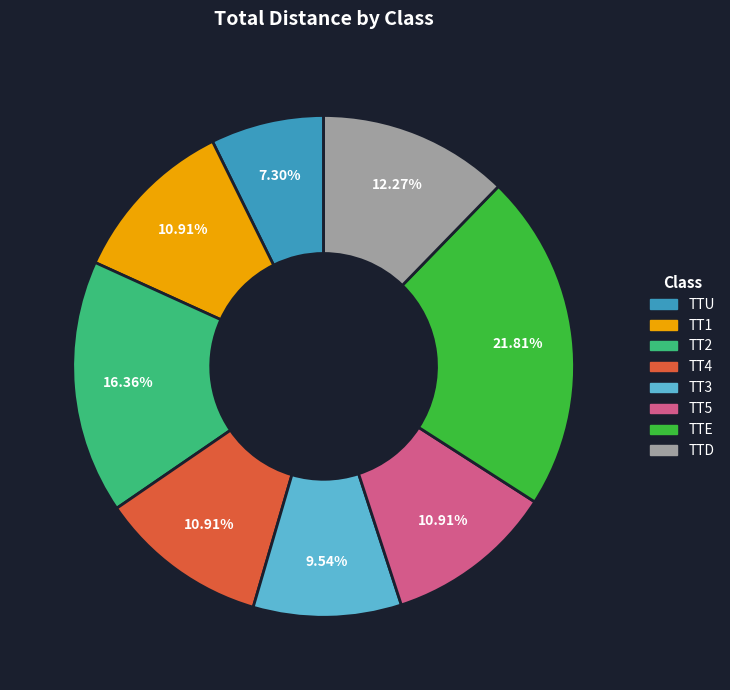

Is TTE the majority of the pie?

No